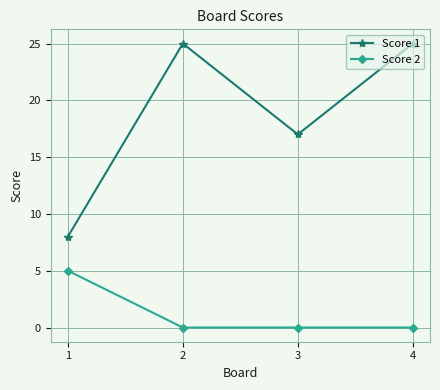

How many distinct data groups are displayed?

2